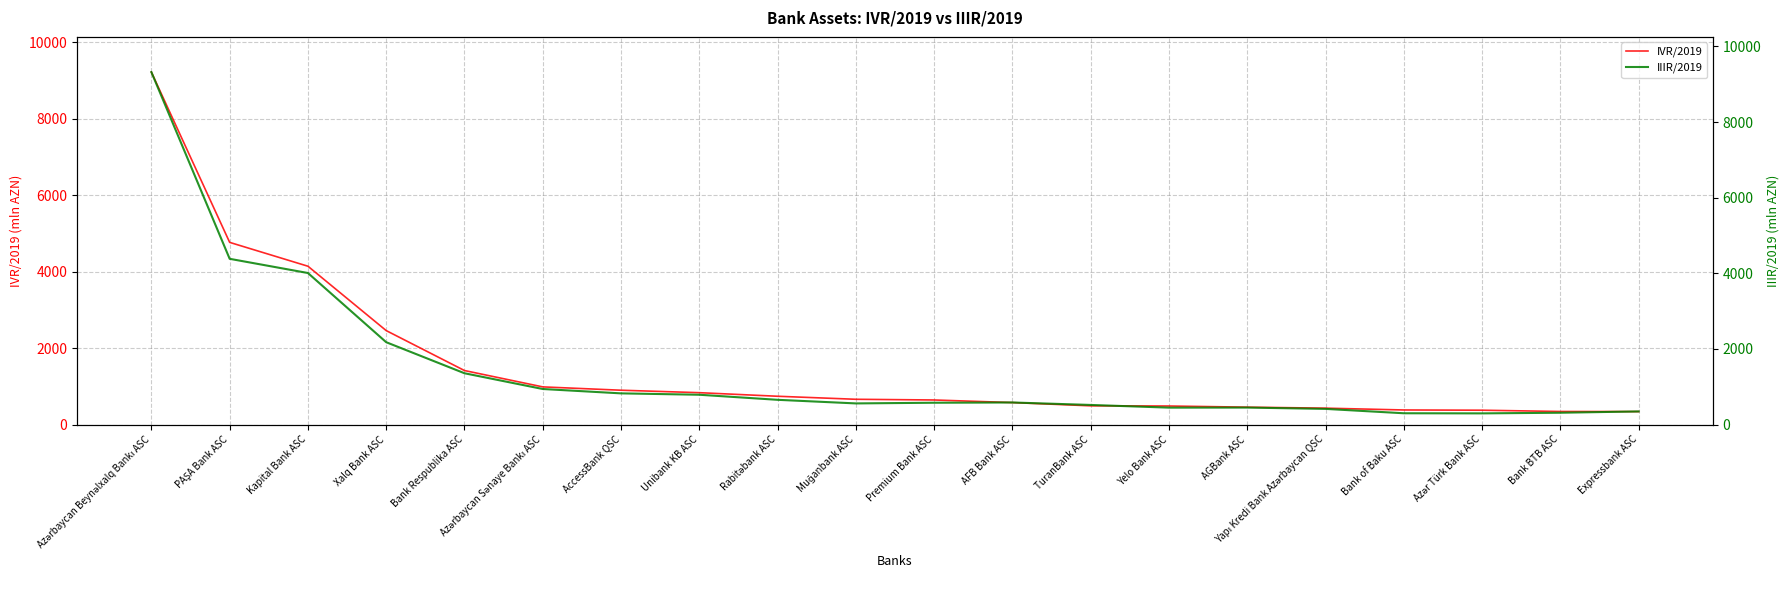

Rank the series by their maximum value, from highest to lowest.

IIIR/2019, IVR/2019